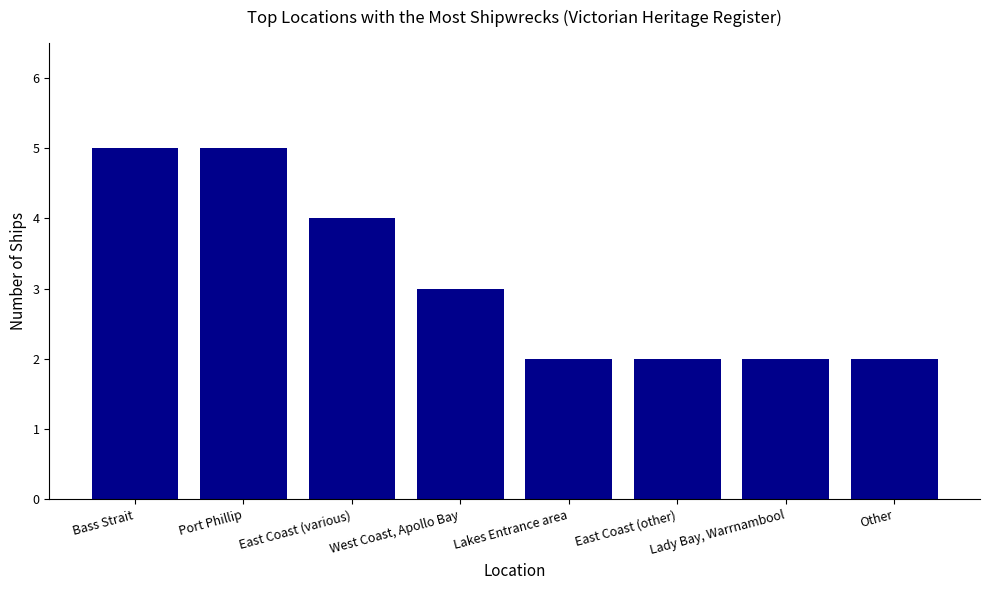

What is the sum of all values?

25